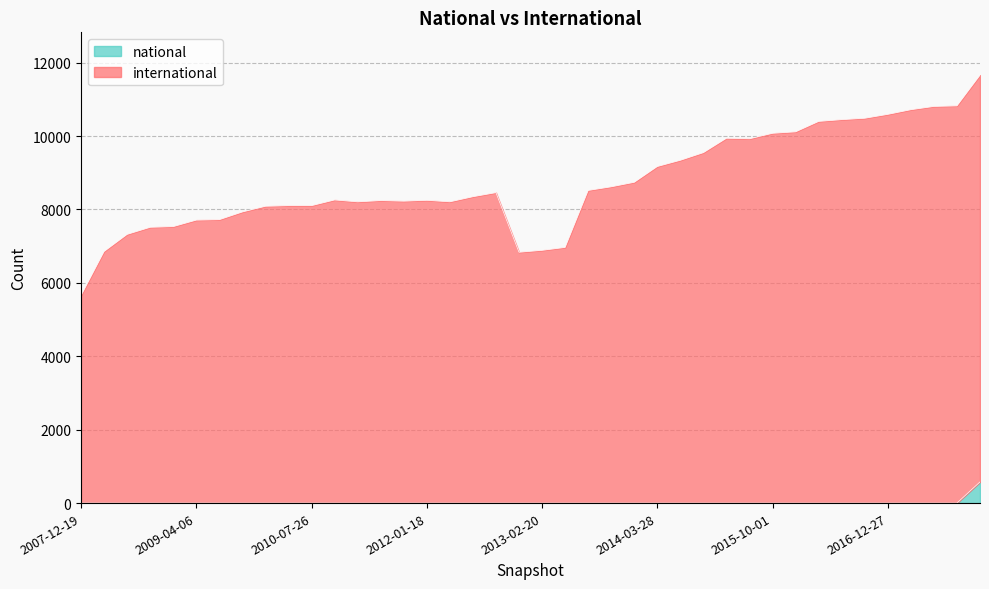

True or false: international and national cross at least once.

False